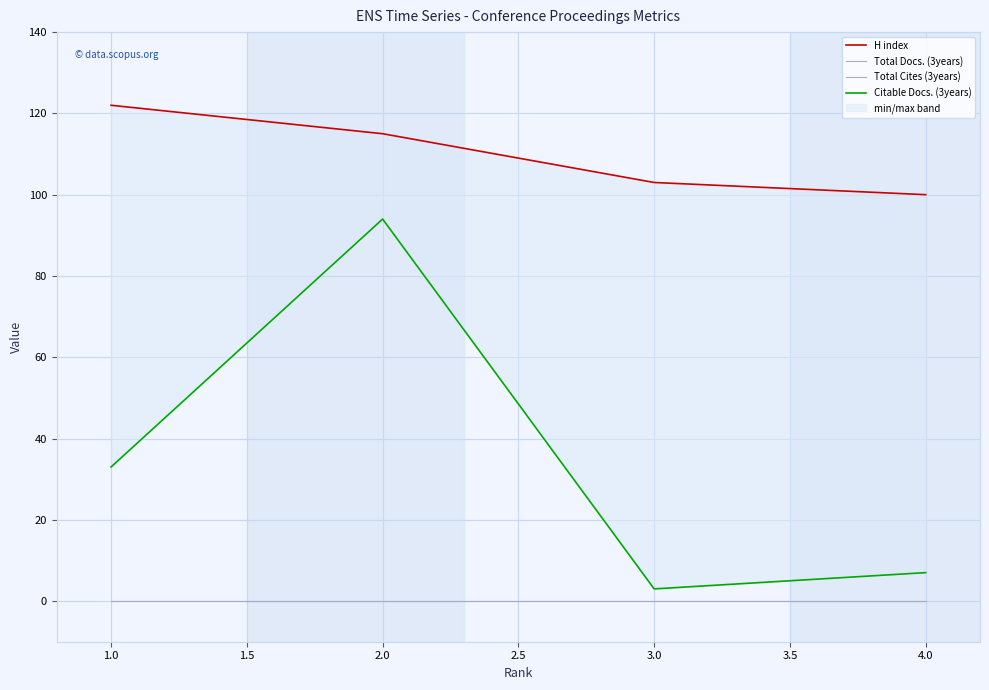

Which series has the widest spread of values?

Citable Docs. (3years)